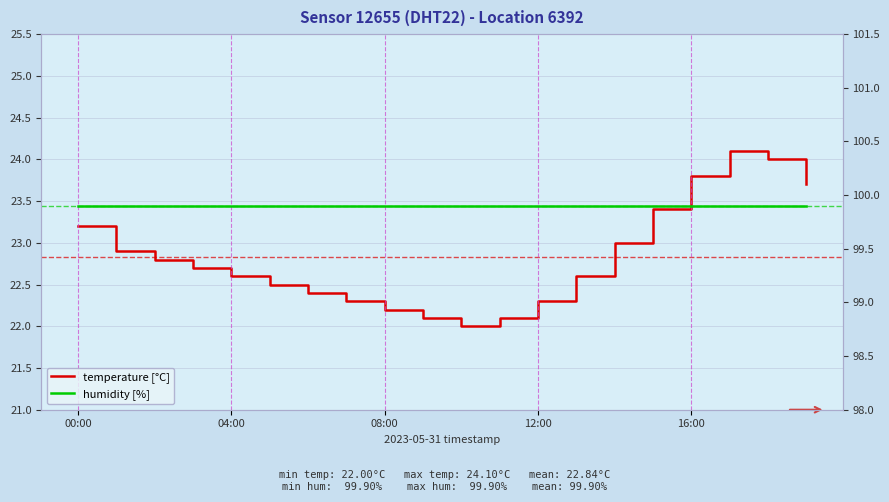

True or false: humidity [%] and temperature [°C] intersect in this chart.

False